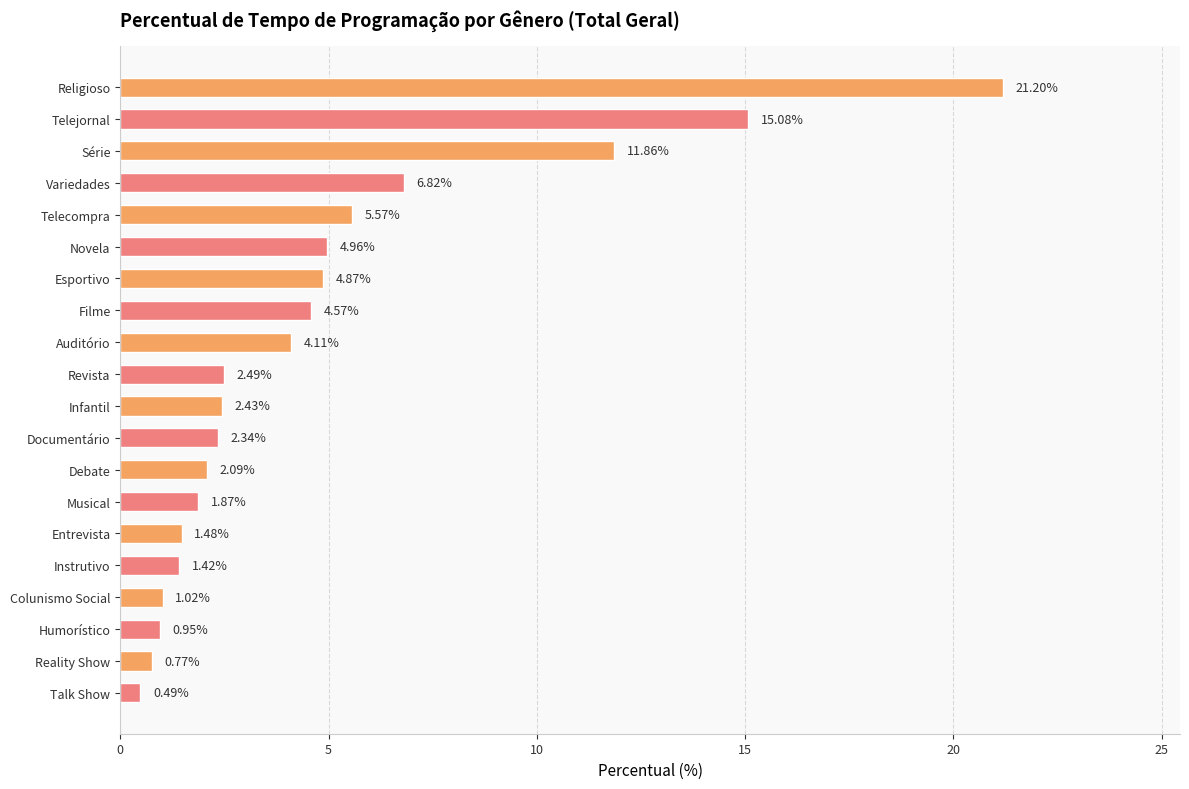

Are the bars grouped side by side (vs. stacked)?

No